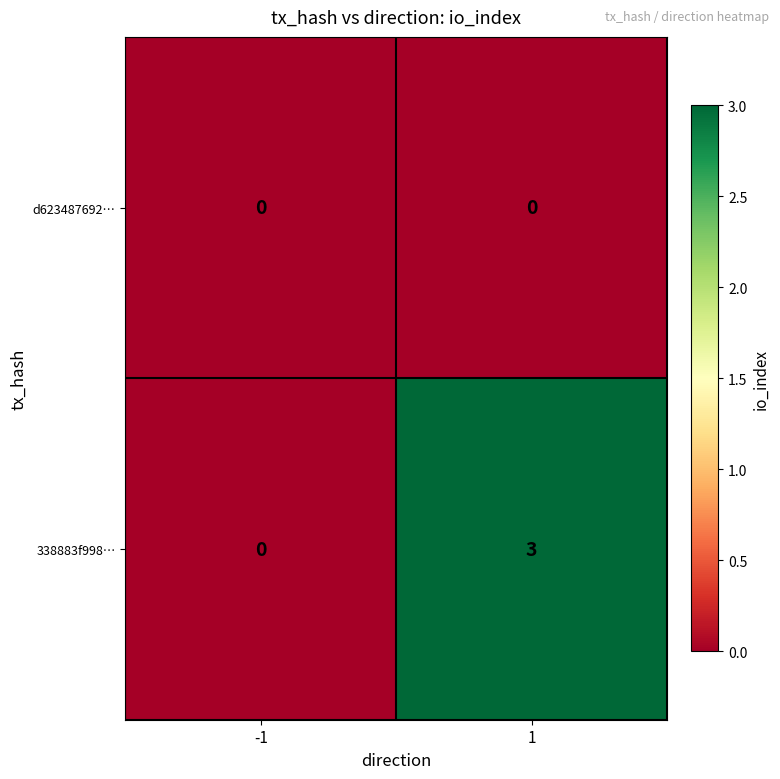

What is the difference between the 338883f998… values at 1 and -1?

3